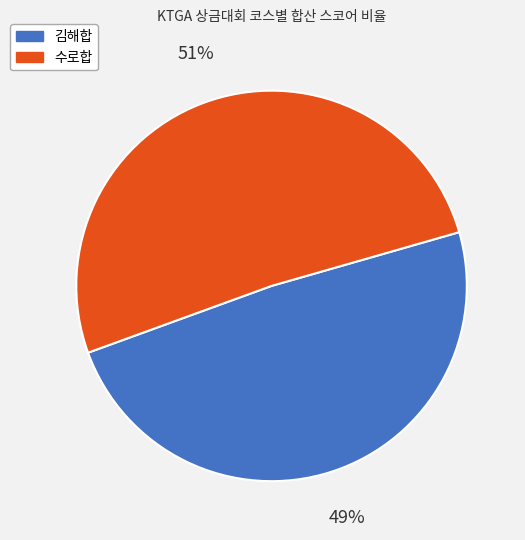

To the nearest percent, what portion does 수로합 represent?

51%